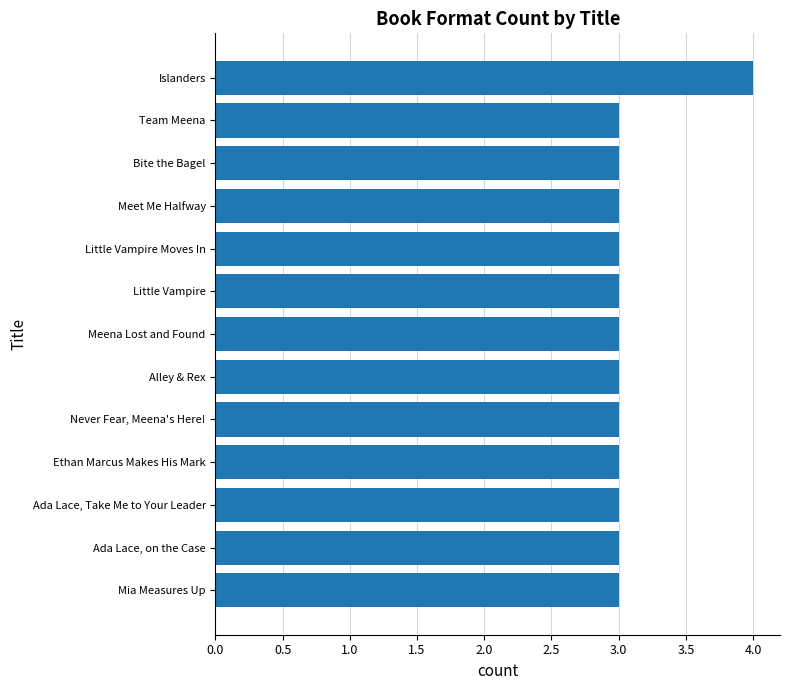

The value at Alley & Rex is 1. True or false?

False